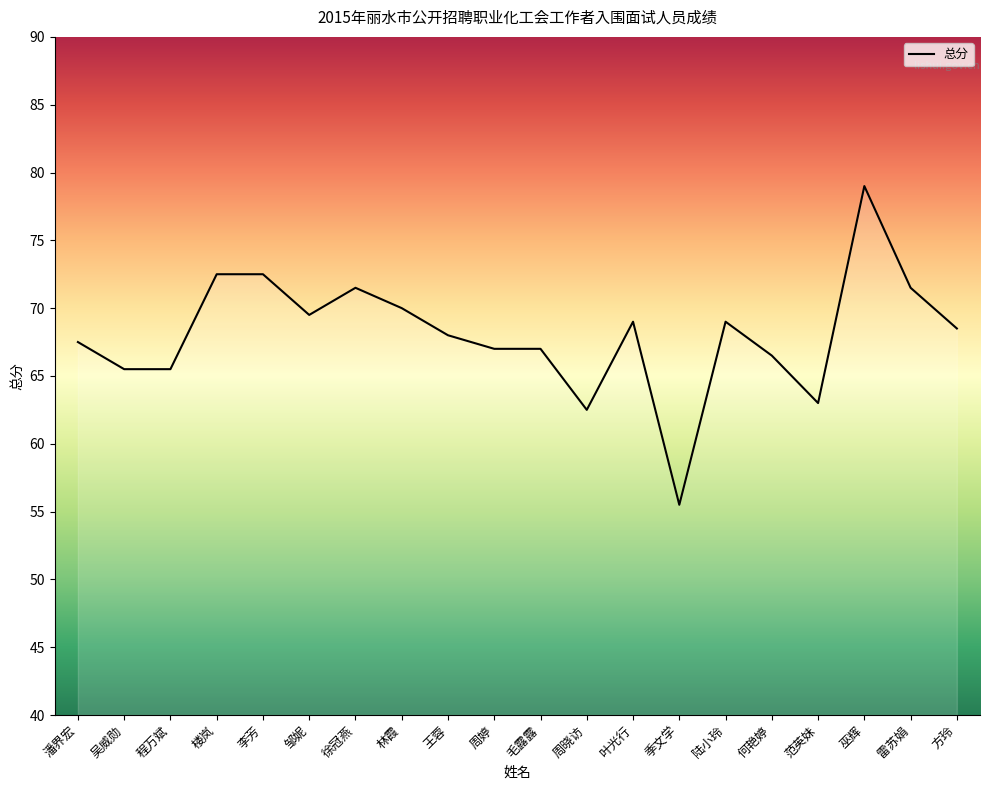

Reading left to right, list all the values displayed in this chart.

67.5	65.5	65.5	72.5	72.5	69.5	71.5	70.0	68.0	67.0	67.0	62.5	69.0	55.5	69.0	66.5	63.0	79.0	71.5	68.5